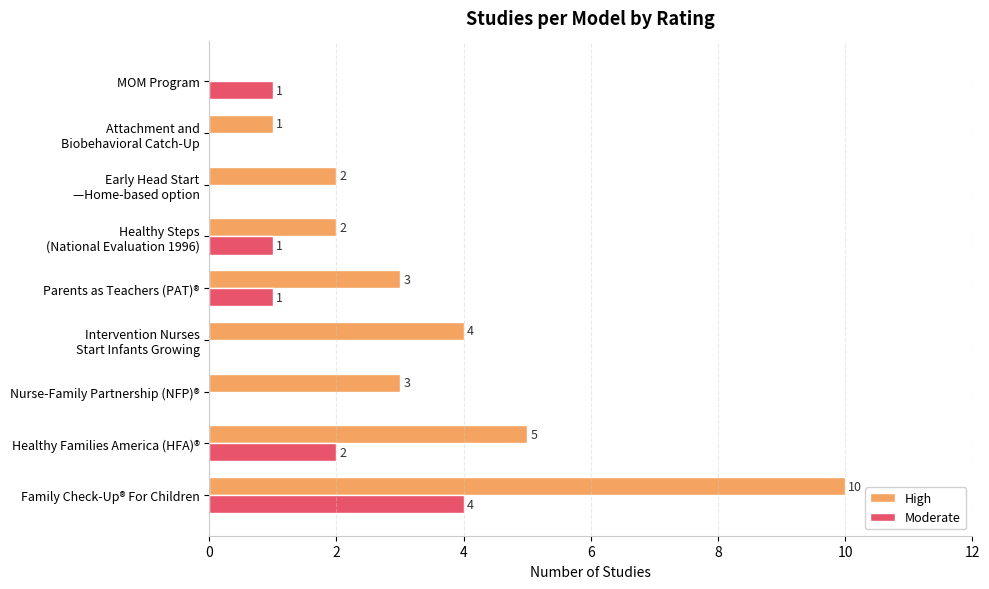

What is the greatest value displayed?

10